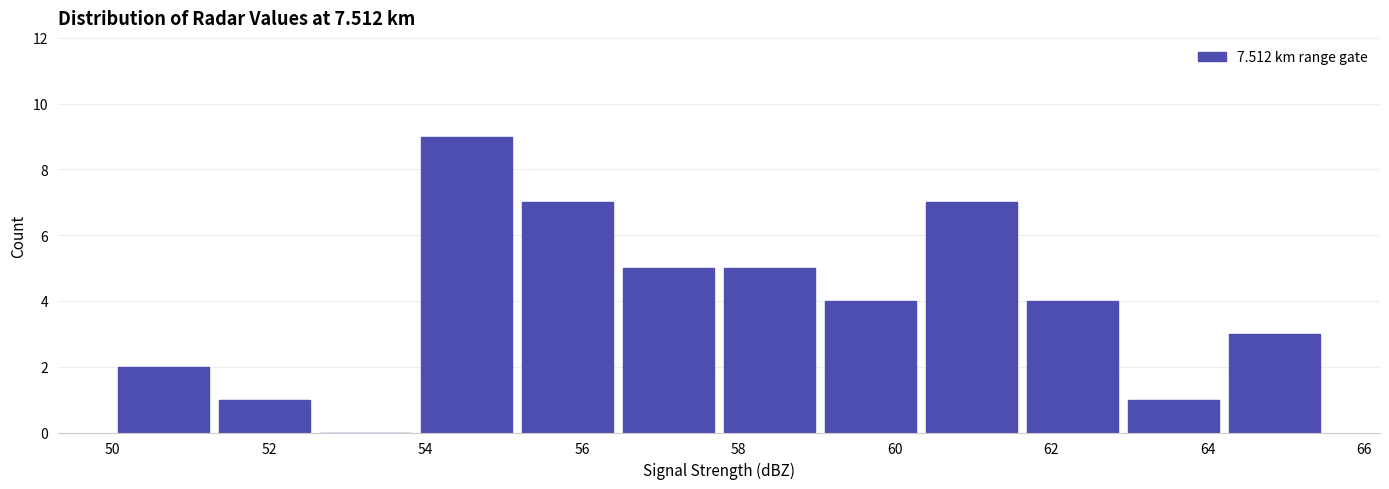

What is the height of the bar covering 60.4 to 61.6 on the x-axis? Neither the bar edges nor the heights are printed on the chart, so give them approximately, as read against the axes.

7